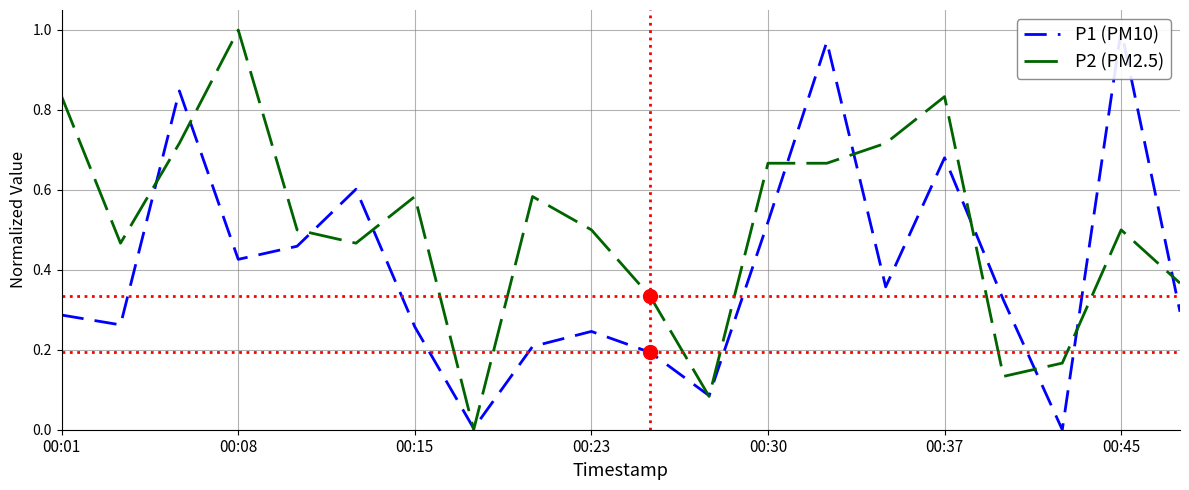

Rank the series by their maximum value, from highest to lowest.

P1 (PM10), P2 (PM2.5)